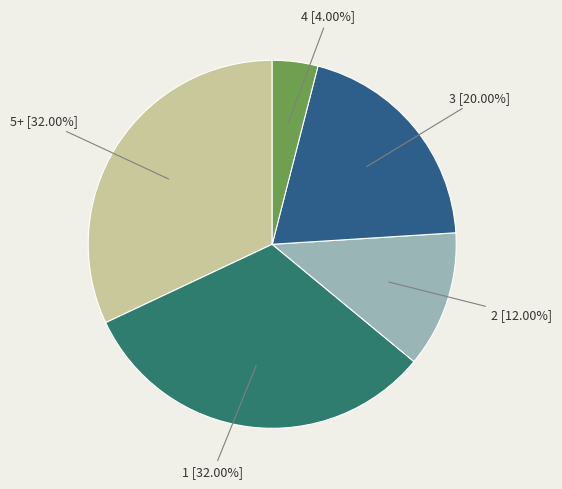

Is there a majority slice in this chart?

No